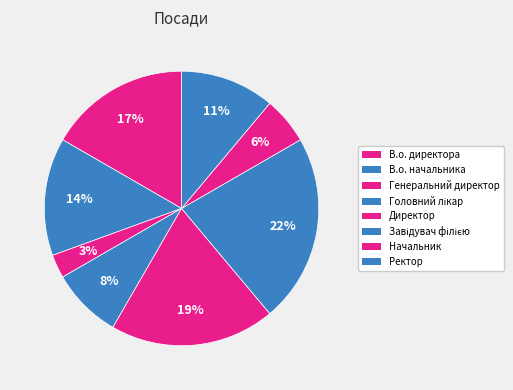

To the nearest percent, what percentage of the pie is Завідувач філією?

22%